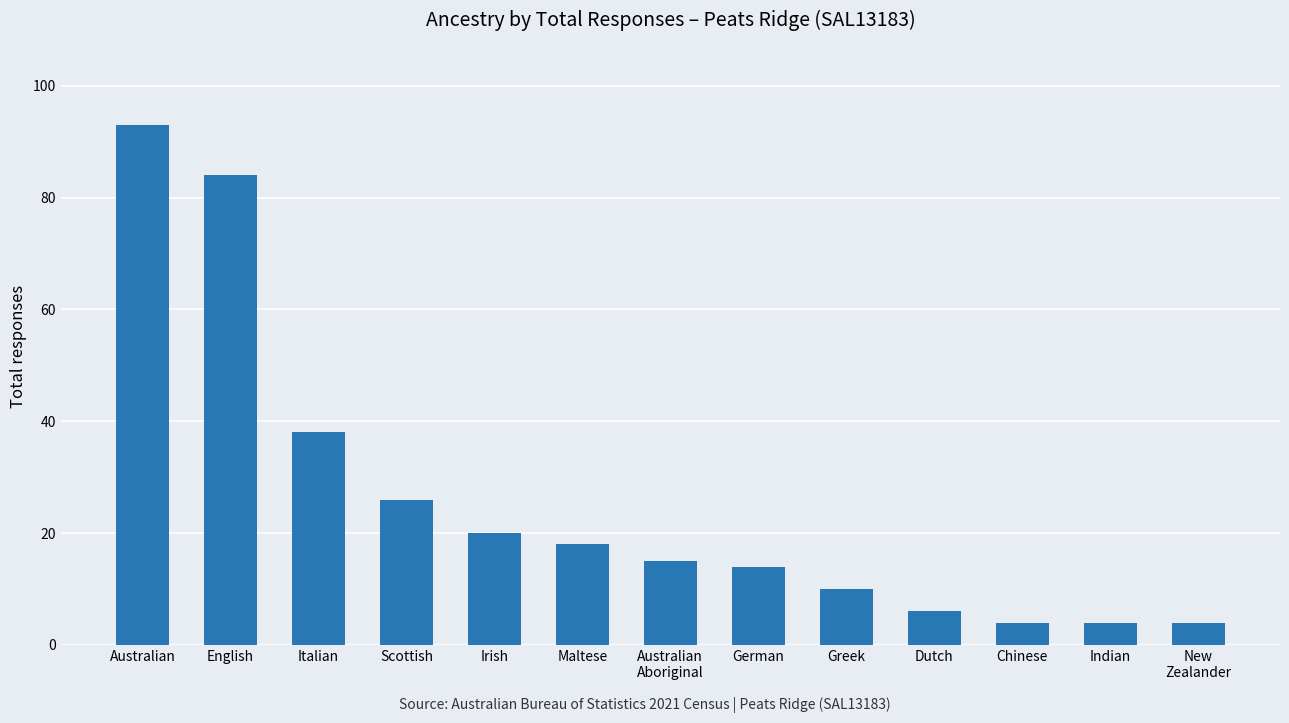

How many bars are there in total?

13